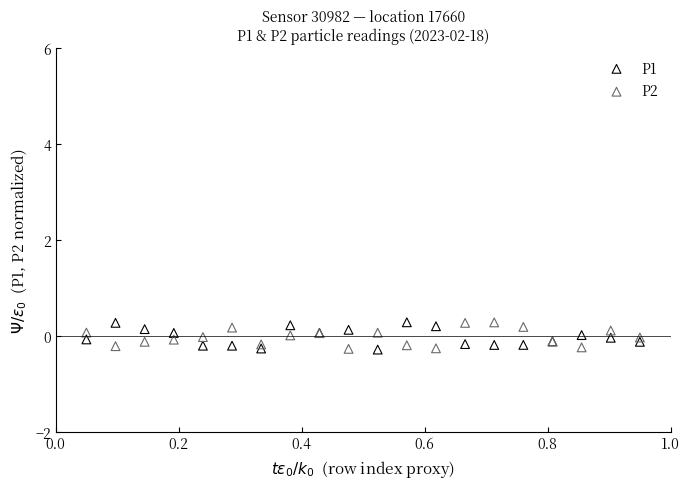

What is the X range (max minus min) for the scatter plot?

0.9